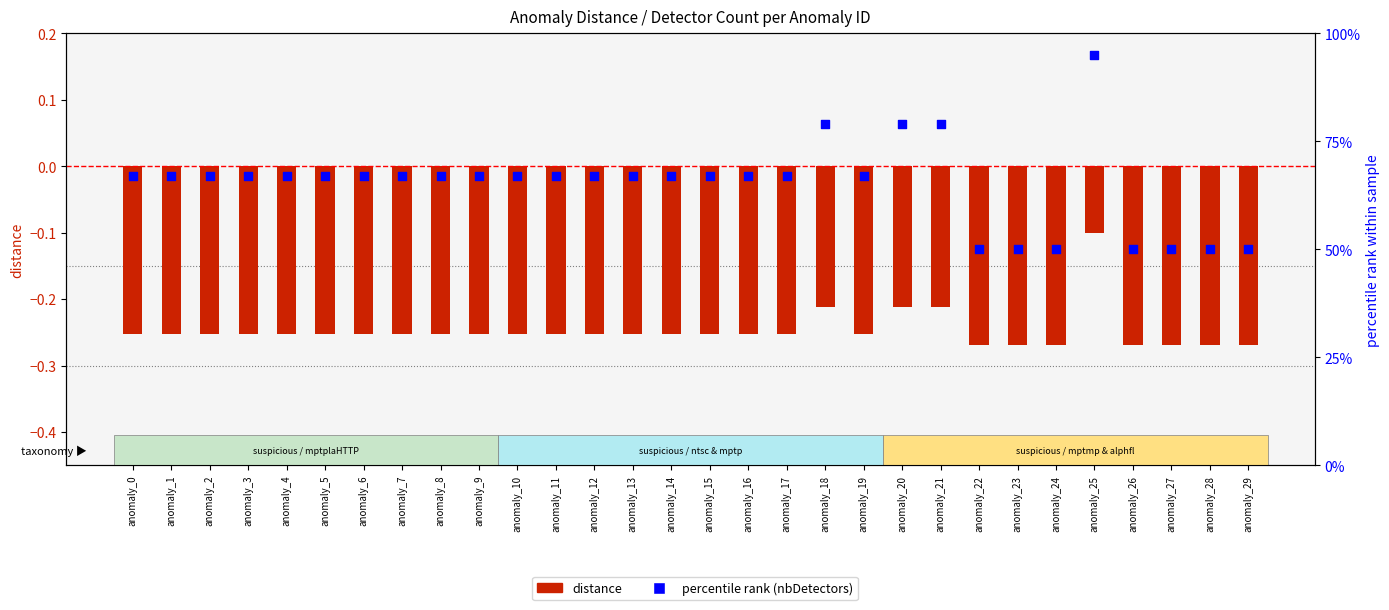

Which series reaches the minimum Y coordinate?

distance